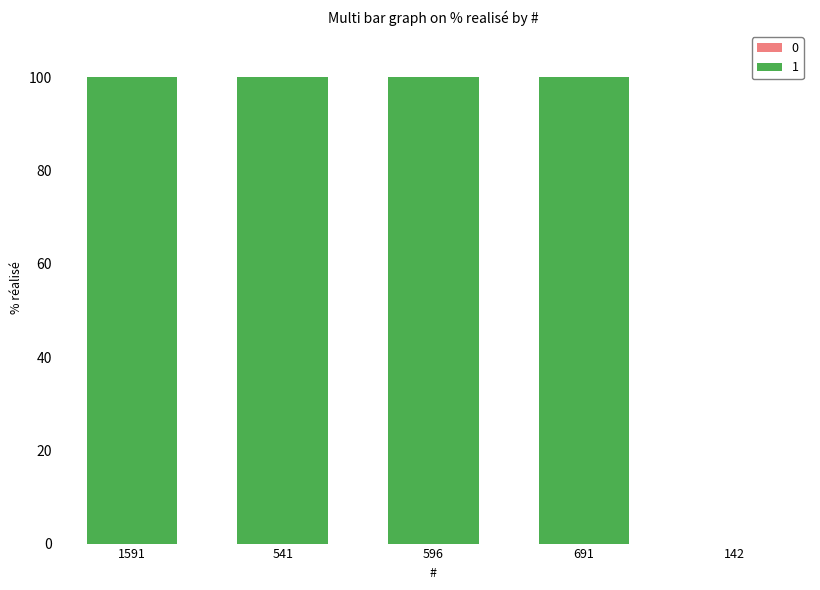

What is the change in value from 596 to 142?

-100